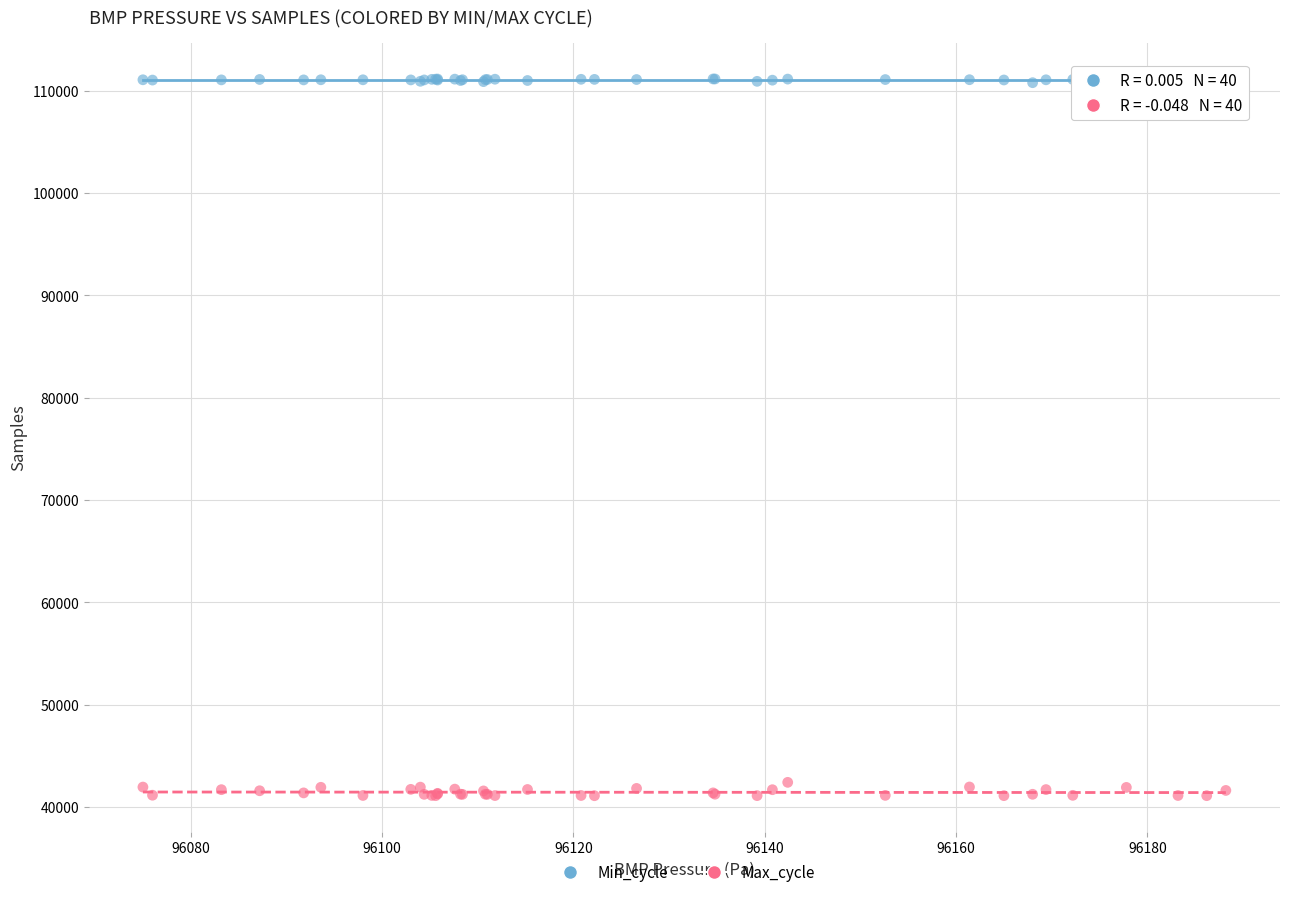

Which series reaches the minimum Y coordinate?

Max_cycle